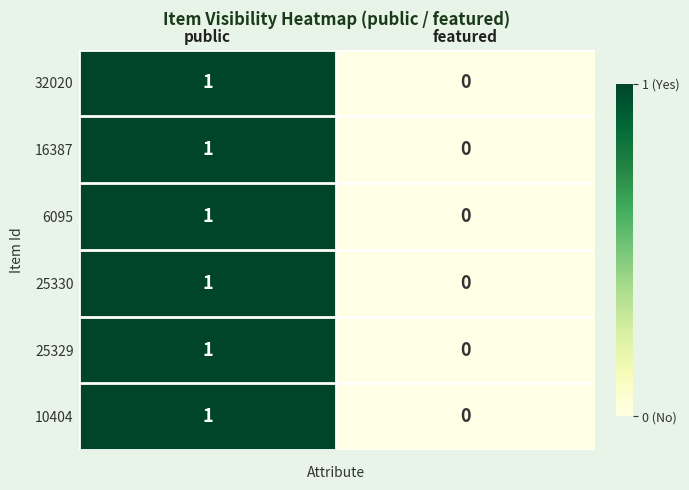

Which category has the highest value across all series?

public